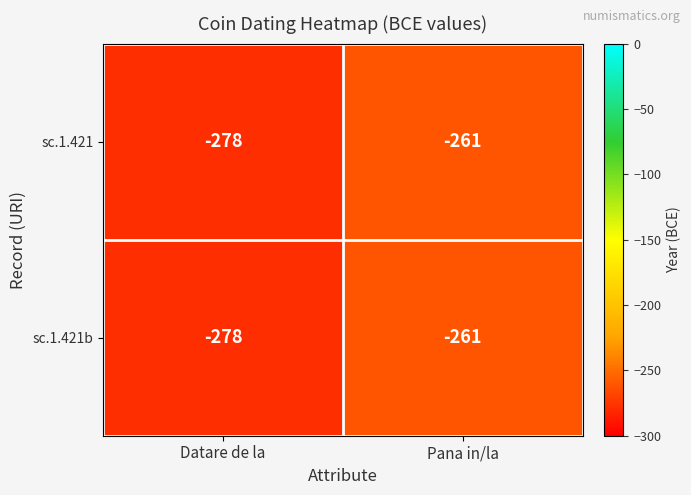

What value does the sc.1.421b series have at Pana in/la, to the nearest 10?

-260